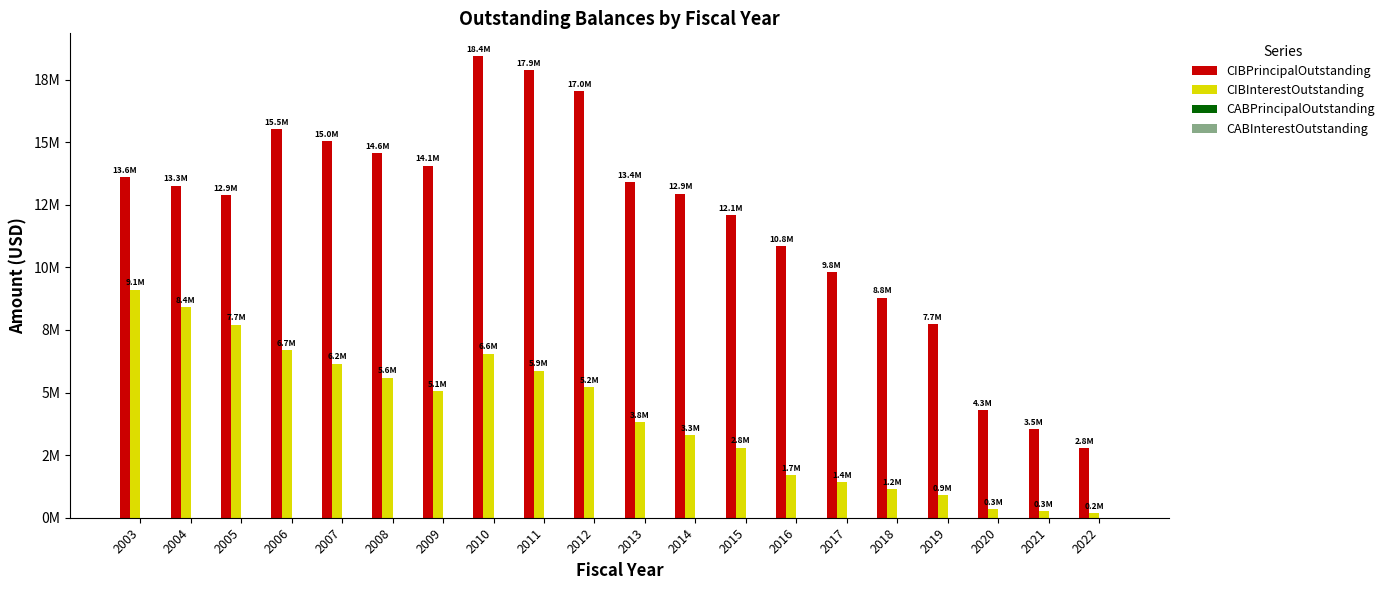

What is the total value across all series at 2014?

16232941.2